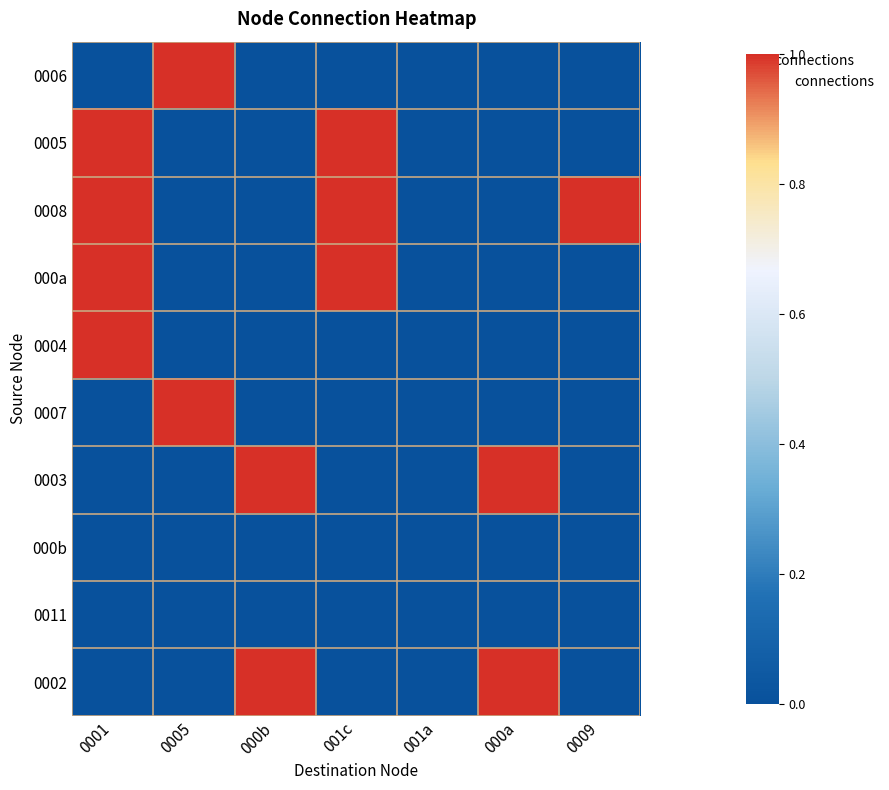

Reading left to right, what are all the values shown in this chart?

0006: 0001=0	0005=1	000b=0	001c=0	001a=0	000a=0	0009=0
0005: 0001=1	0005=0	000b=0	001c=1	001a=0	000a=0	0009=0
0008: 0001=1	0005=0	000b=0	001c=1	001a=0	000a=0	0009=1
000a: 0001=1	0005=0	000b=0	001c=1	001a=0	000a=0	0009=0
0004: 0001=1	0005=0	000b=0	001c=0	001a=0	000a=0	0009=0
0007: 0001=0	0005=1	000b=0	001c=0	001a=0	000a=0	0009=0
0003: 0001=0	0005=0	000b=1	001c=0	001a=0	000a=1	0009=0
000b: 0001=0	0005=0	000b=0	001c=0	001a=0	000a=0	0009=0
0011: 0001=0	0005=0	000b=0	001c=0	001a=0	000a=0	0009=0
0002: 0001=0	0005=0	000b=1	001c=0	001a=0	000a=1	0009=0